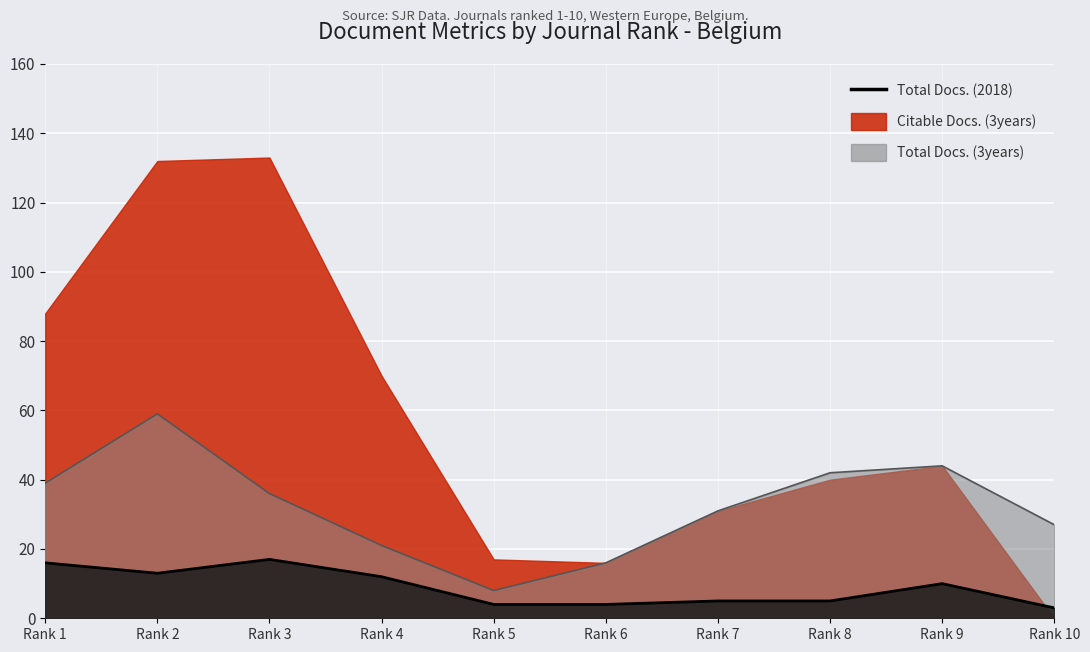

At which category does Citable Docs. (3years) reach its first local valley?

Rank 6